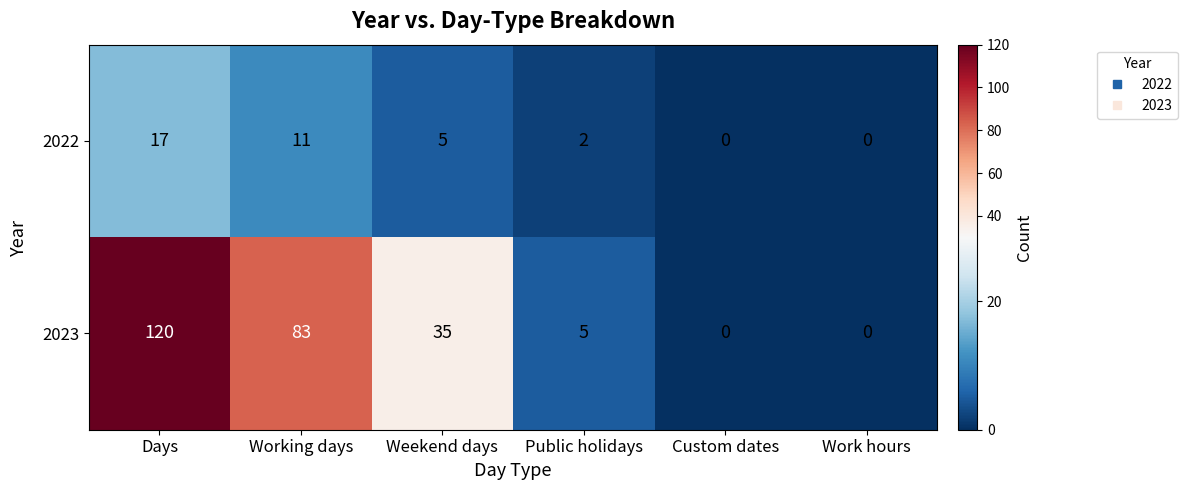

Is it true that 2022 equals -10 at Work hours?

False